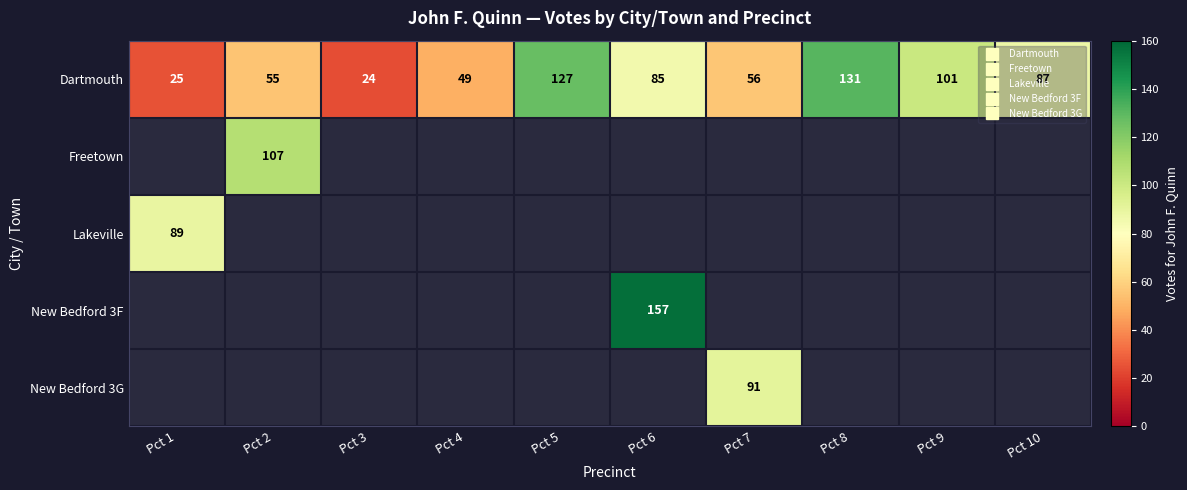

Count the number of categories in the chart.

10